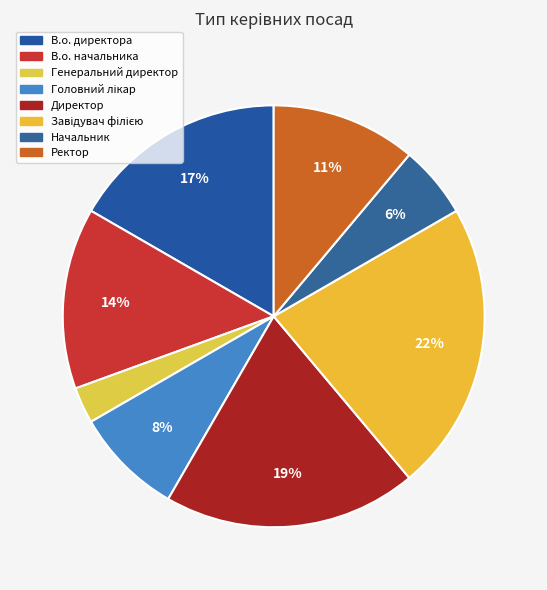

Which category has the smallest portion of the pie?

Генеральний директор